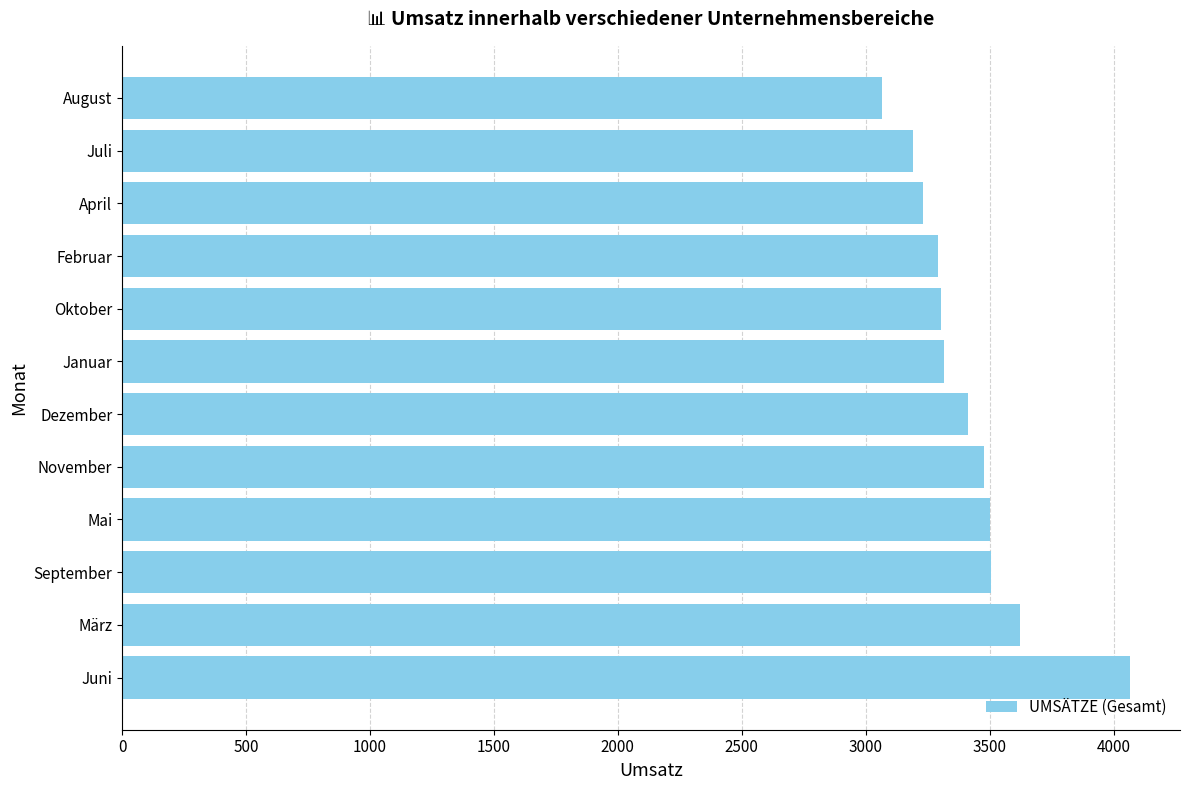

What is the difference between the maximum and minimum values?

1001